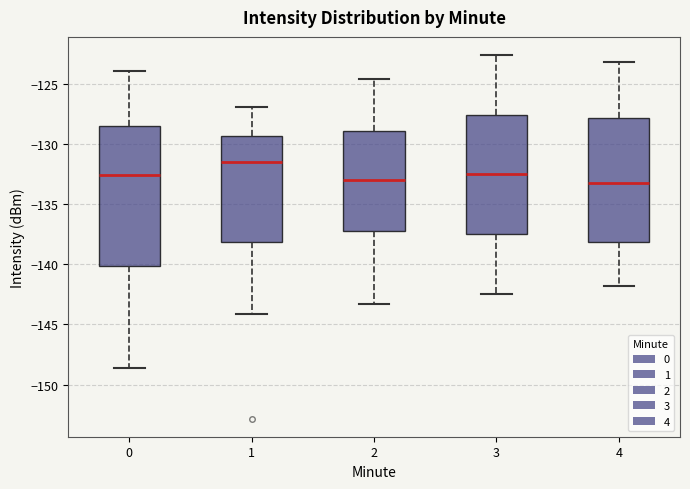

Reading left to right, read every box against the y-axis: the position of its median line, the range the box covers, and the ends of its whiskers. The values are not printed on the chart, so give them approximately, as read against the axis.

0: median -132.5, box -140.0 to -128.5, whiskers -148.5 to -124.0
1: median -131.5, box -138.0 to -129.5, whiskers -144.0 to -127.0
2: median -133.0, box -137.0 to -129.0, whiskers -143.5 to -124.5
3: median -132.5, box -137.5 to -127.5, whiskers -142.5 to -122.5
4: median -133.0, box -138.0 to -128.0, whiskers -142.0 to -123.0